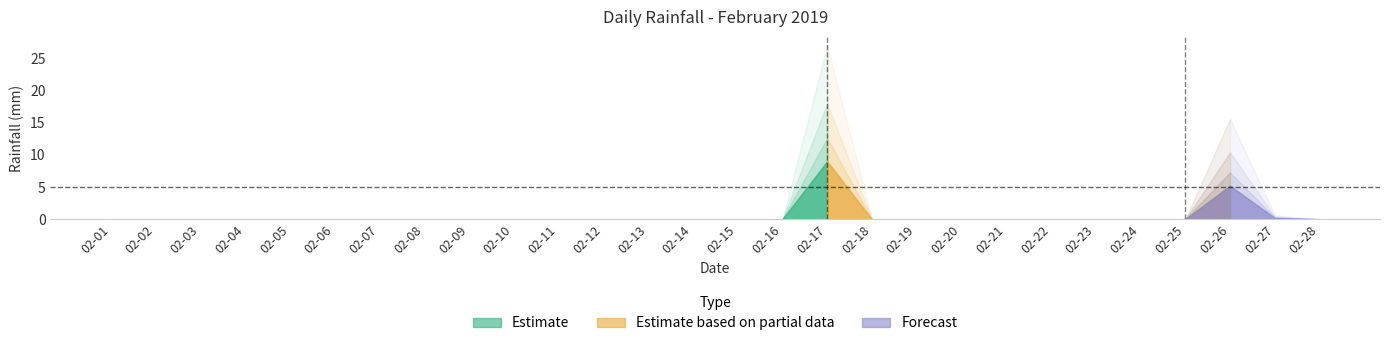

Which label corresponds to the smallest value in the chart?

02-01